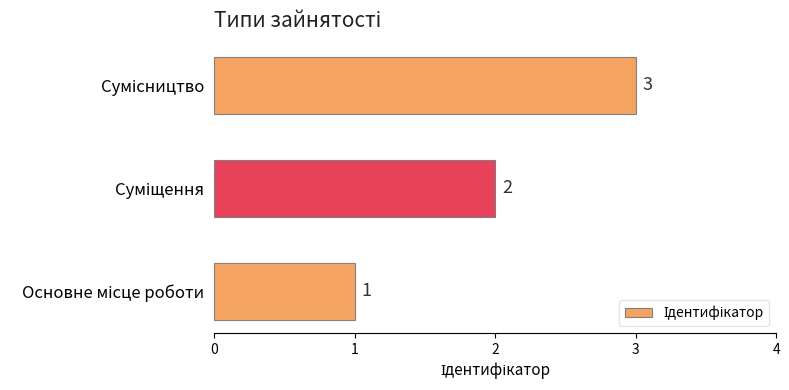

What is the greatest value displayed?

3